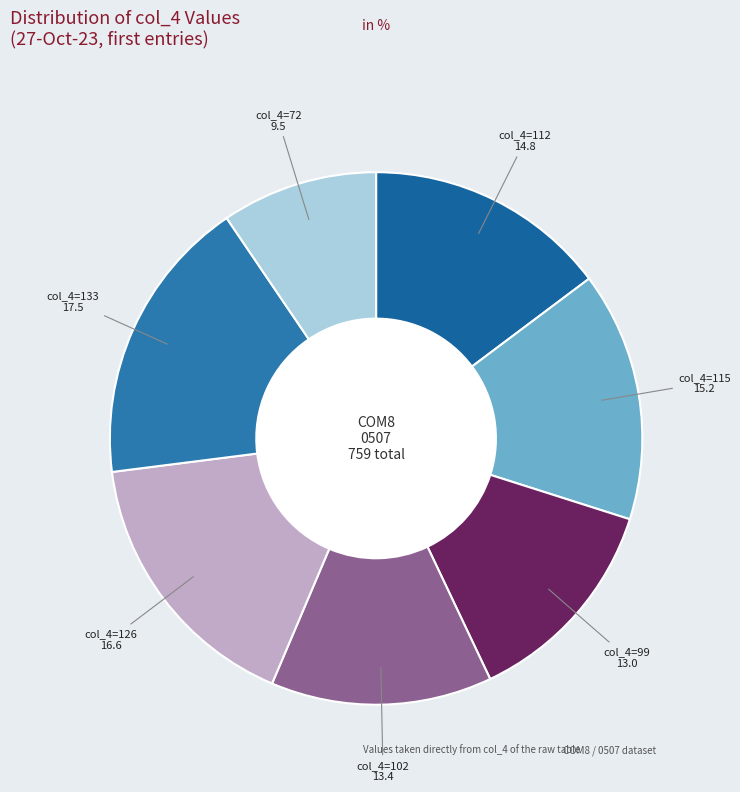

Which category has the biggest portion of the pie?

col_4=133